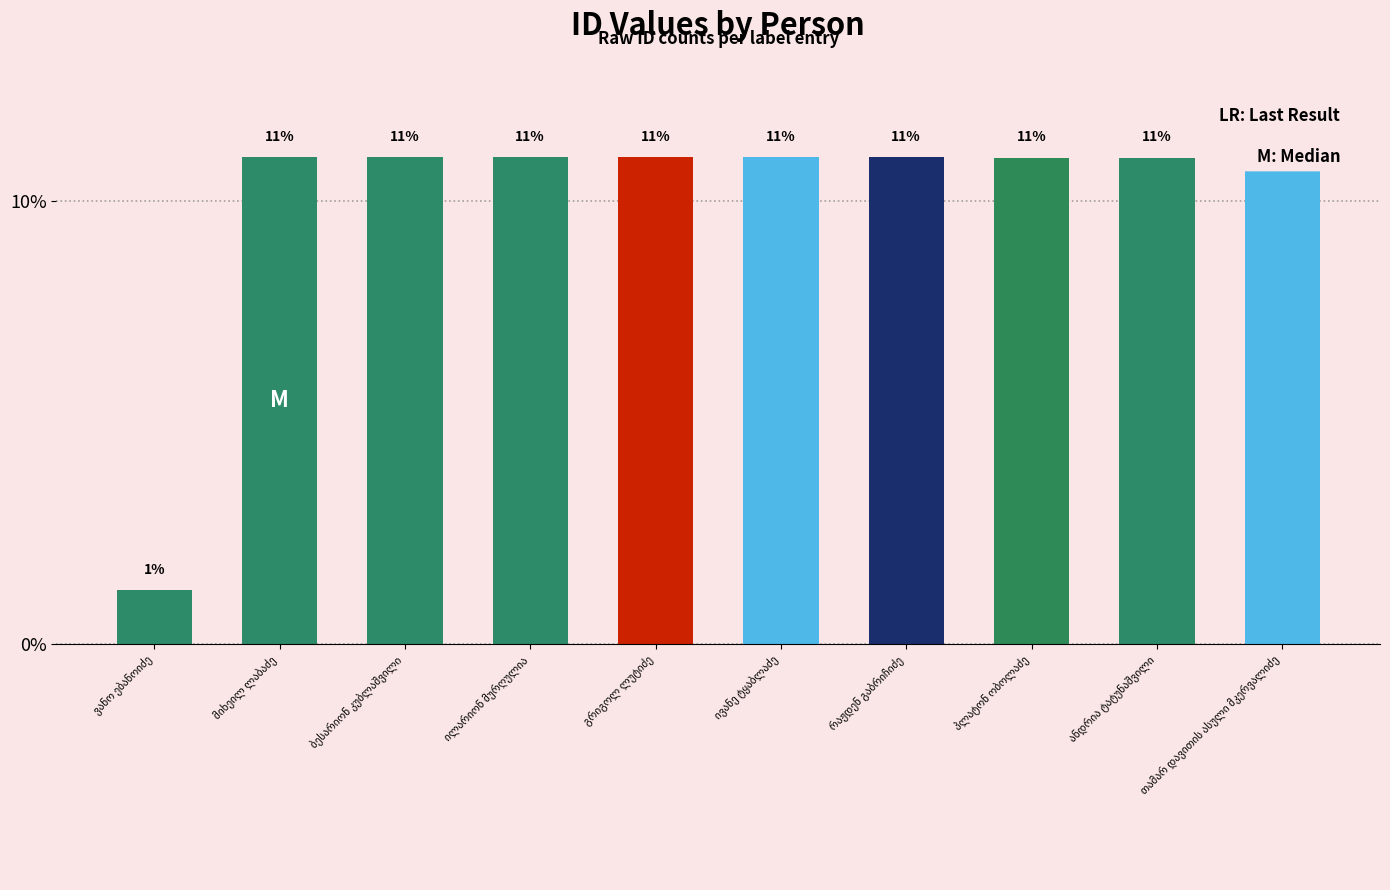

What is the average value?

10.0